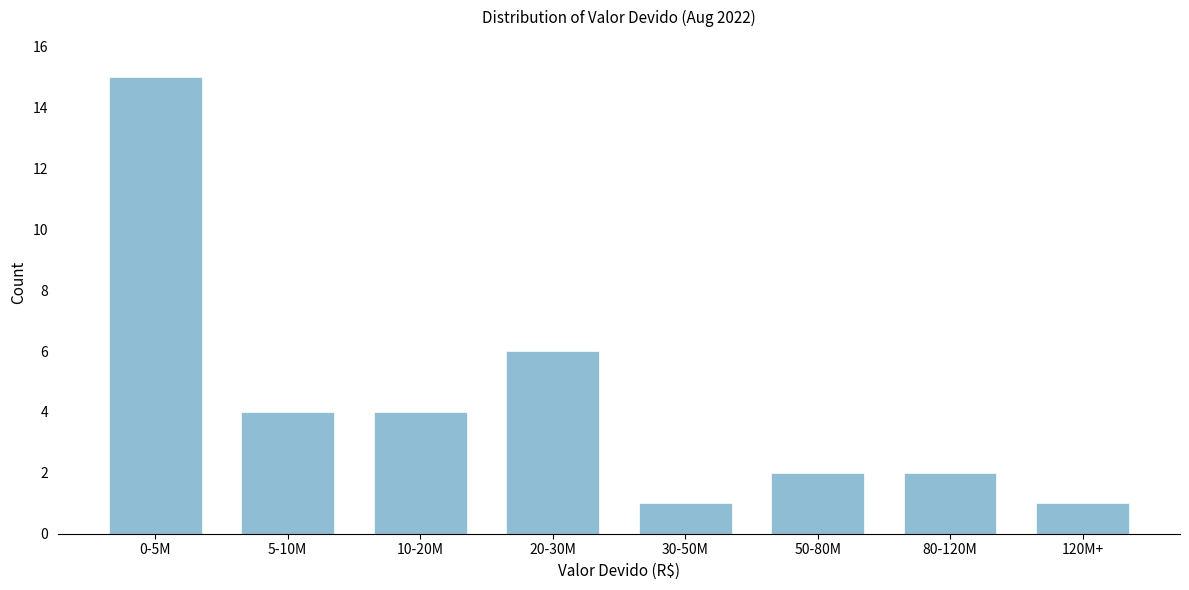

Reading left to right, transcribe all the data shown in this chart.

15	4	4	6	1	2	2	1